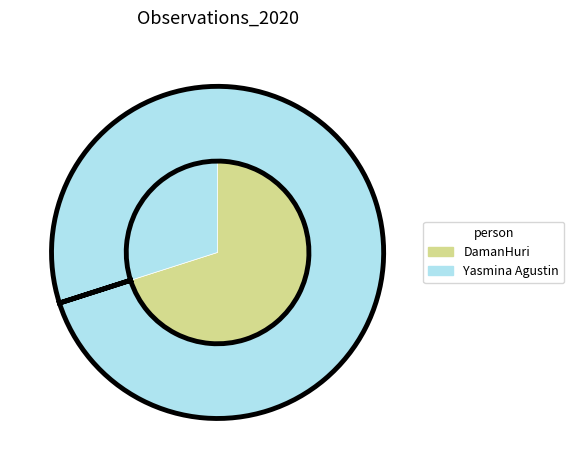

To the nearest percent, what is the difference between the DamanHuri and Yasmina Agustin slice percentages?

40%